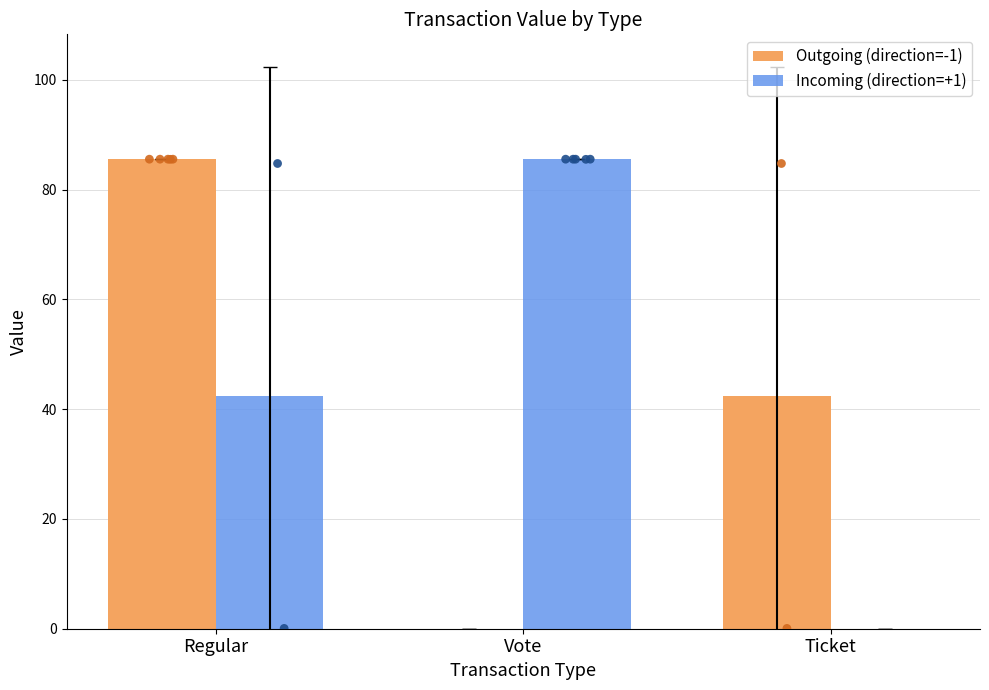

What are all the series names shown in the legend?

Outgoing (direction=-1), Incoming (direction=+1)